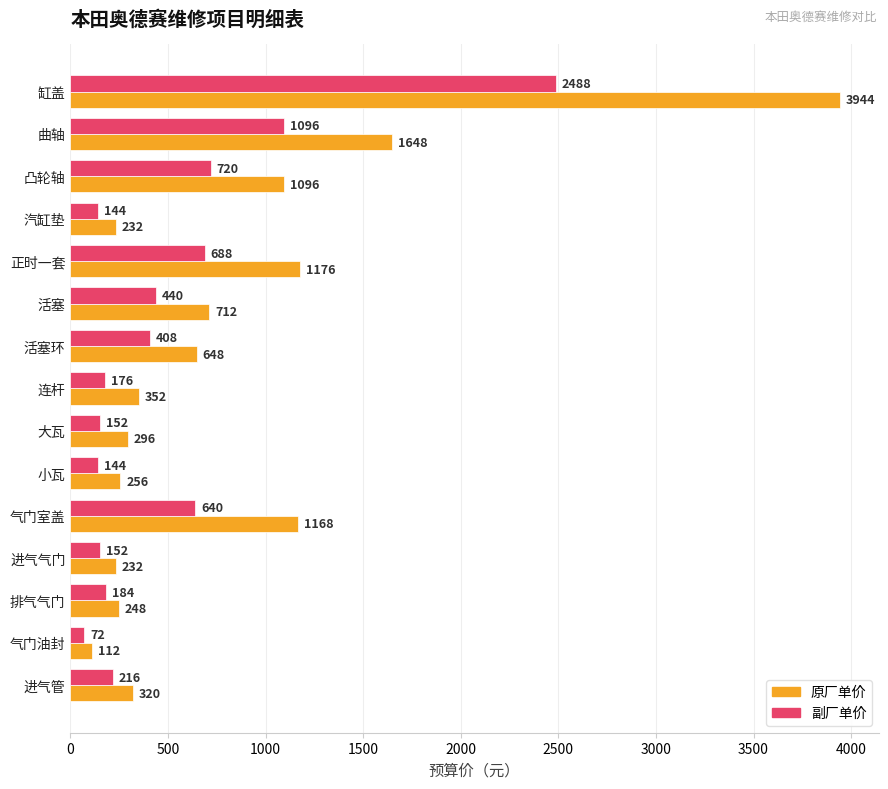

What are all the series names shown in the legend?

原厂单价, 副厂单价